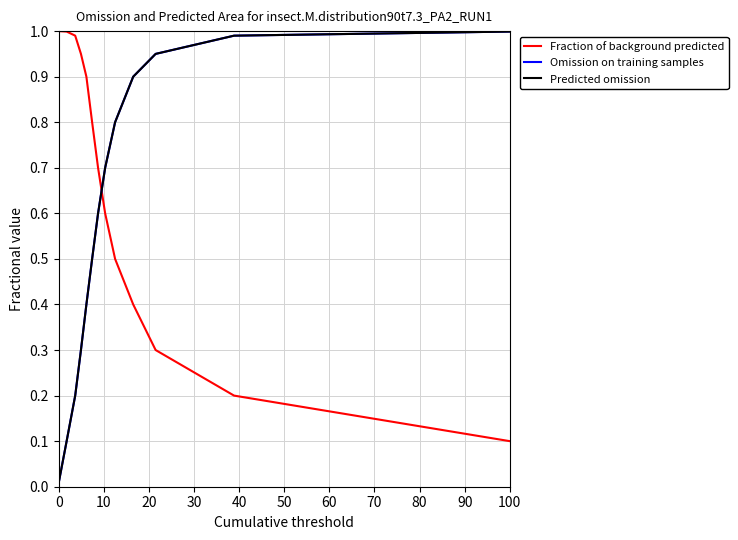

What is the value of the Omission on training samples point at the 11th from the left?

0.9